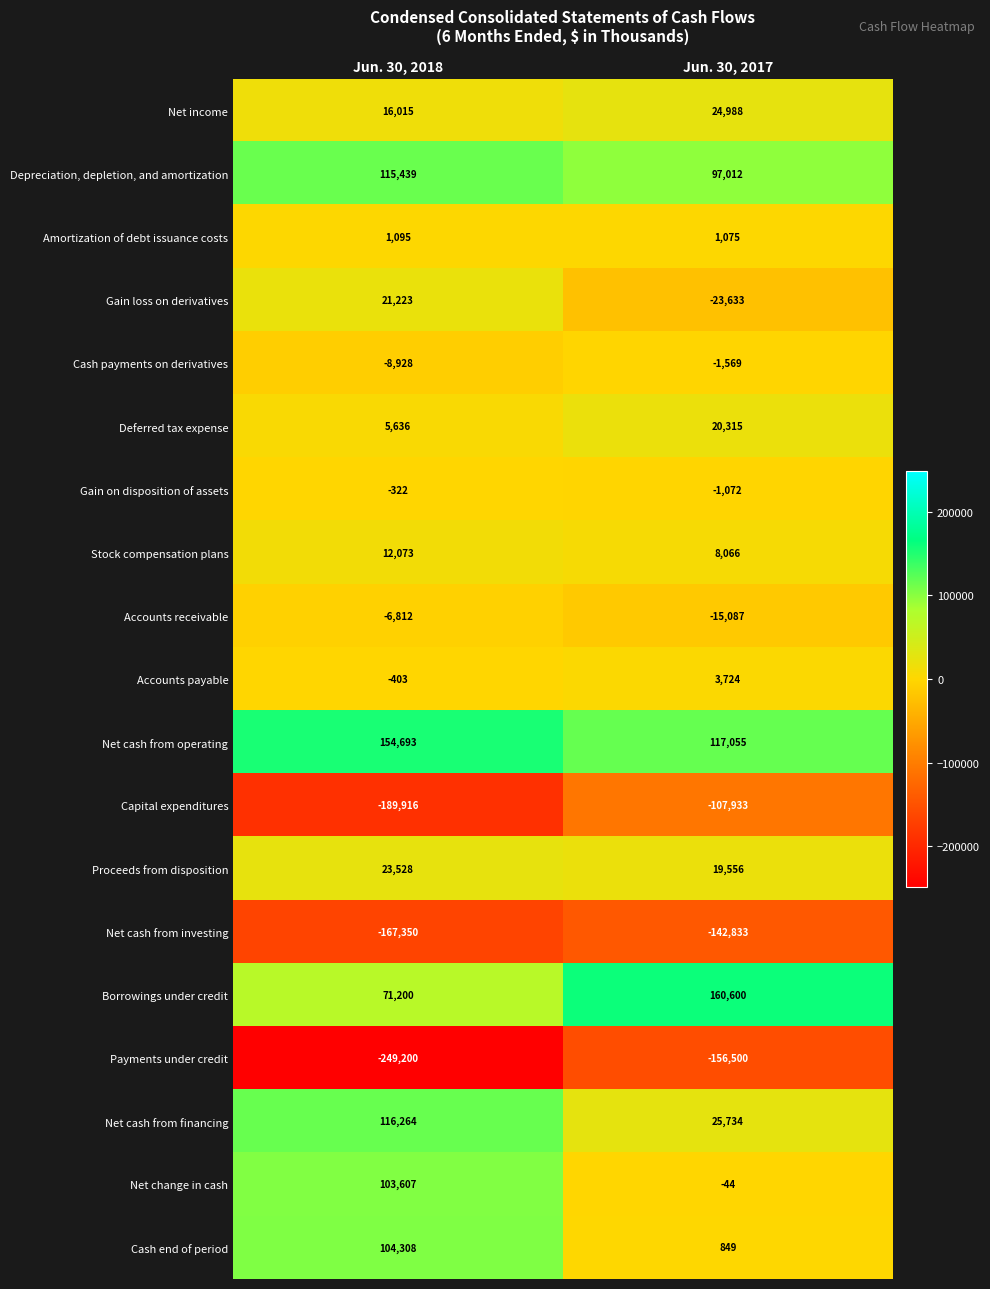

The Gain on disposition of assets series shows -322 at Jun. 30, 2018. True or false?

True